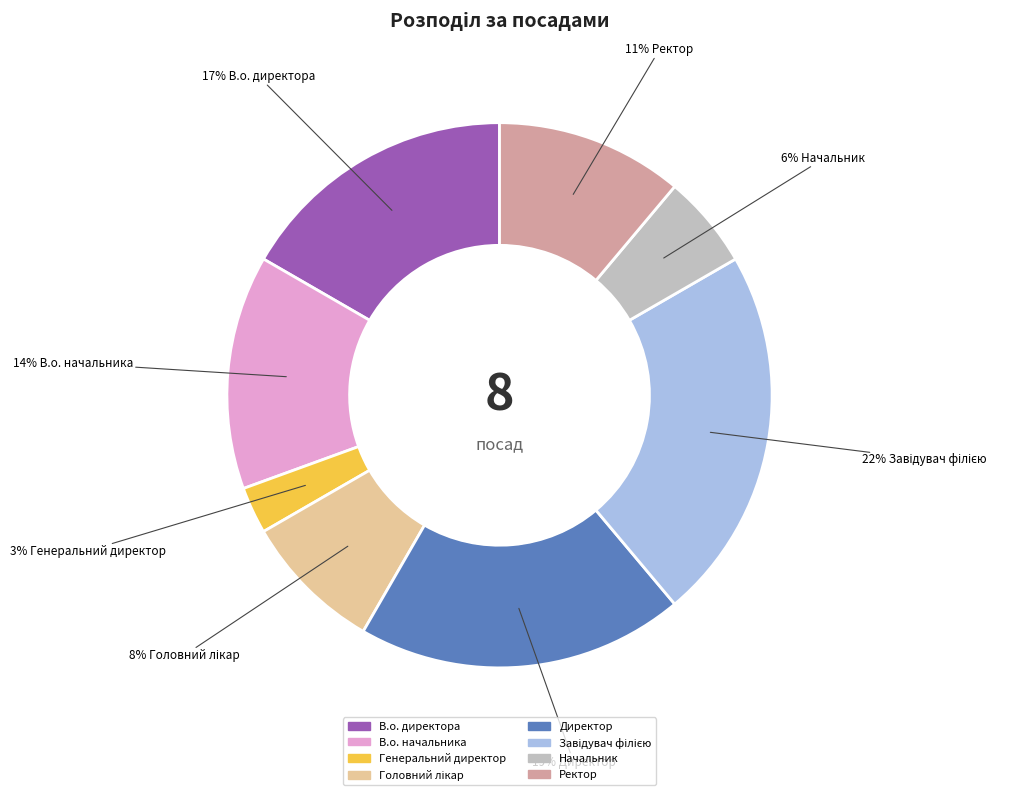

Does В.о. директора account for over 50% of the chart?

No